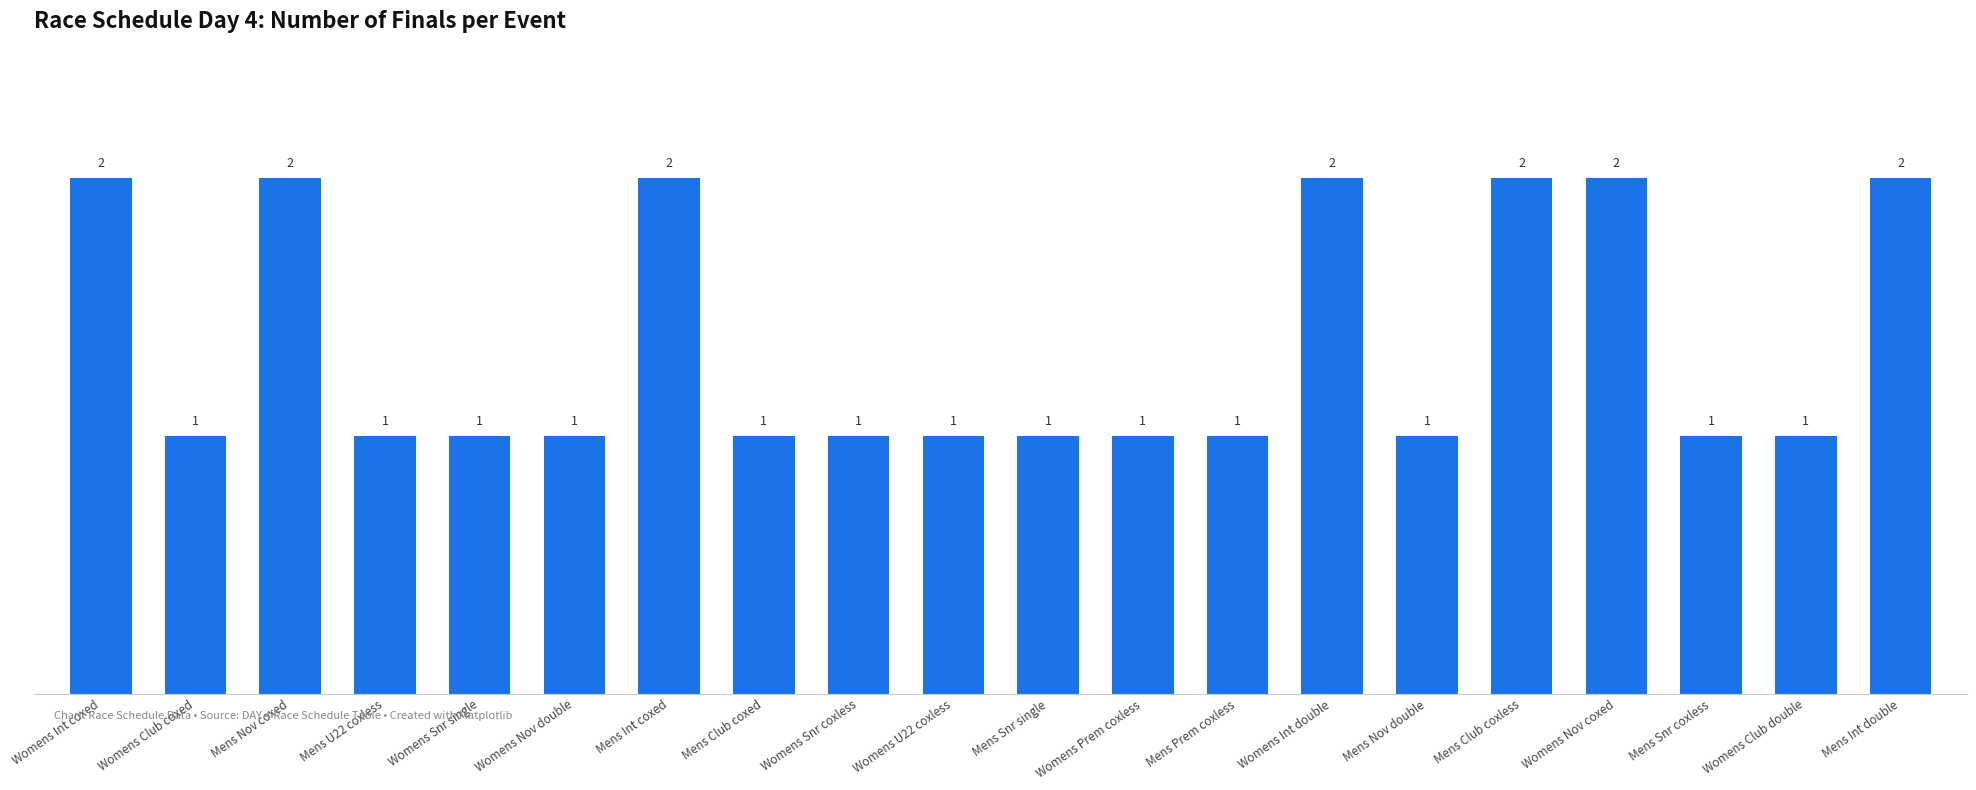

What is the sum of all values?

27